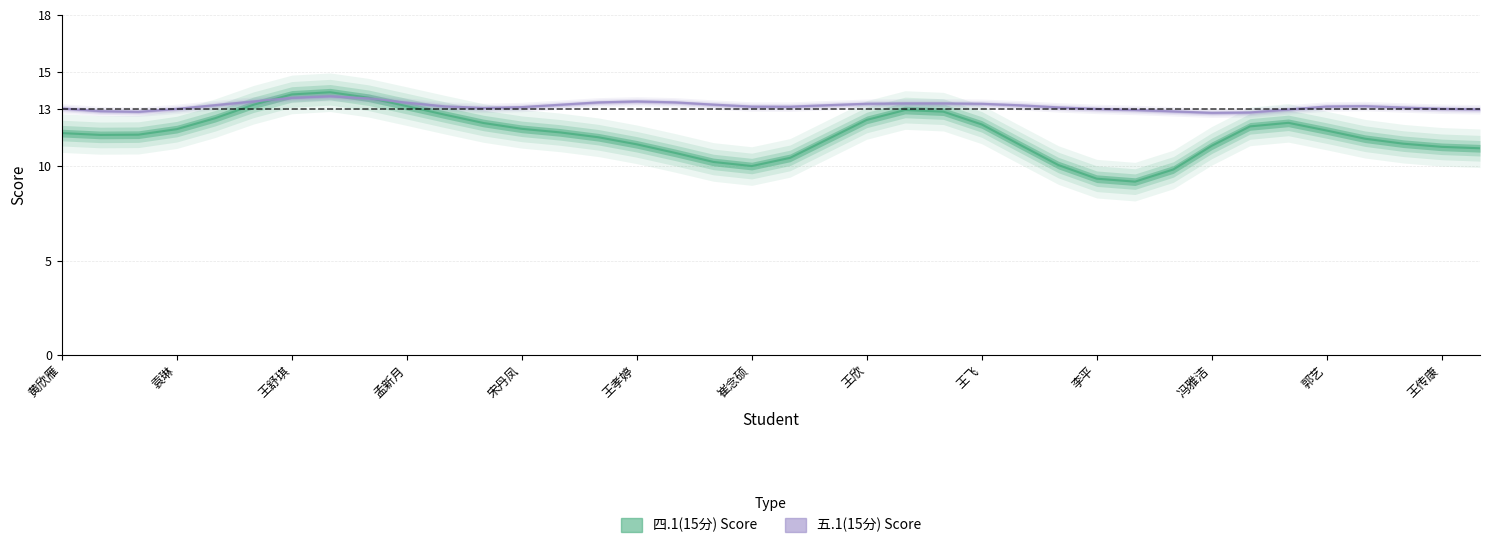

What is the average value of the 五.1(15分) series?

13.2